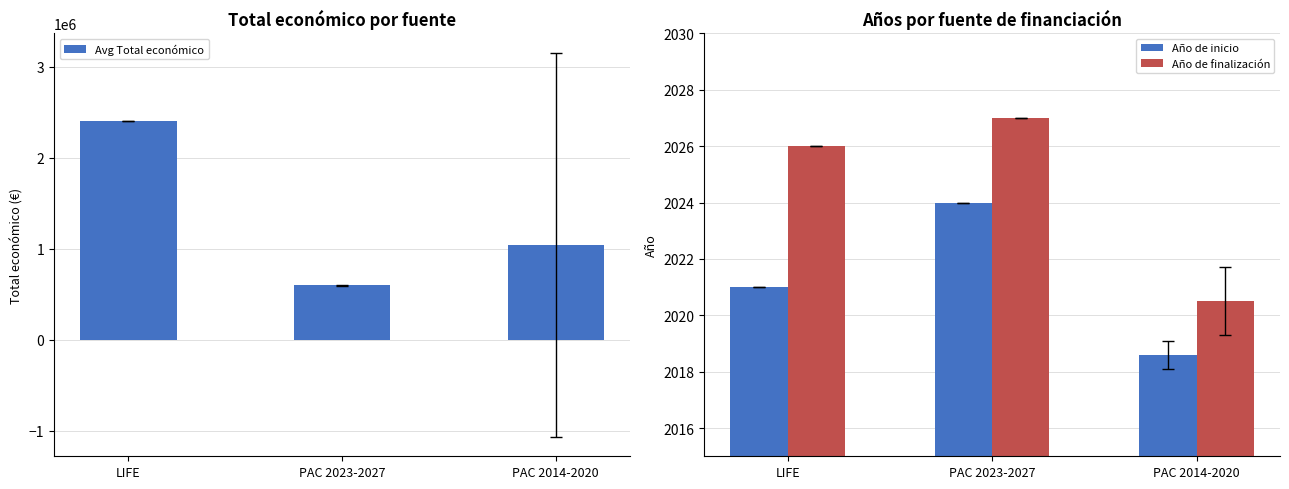

What is the sum of all Avg Total económico values?

4044495.6